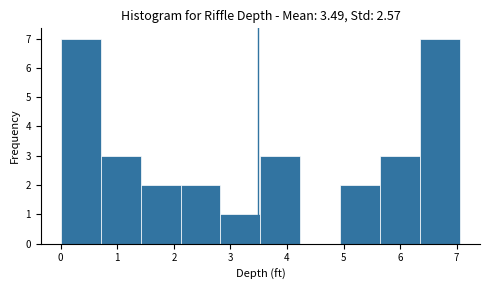

Reading left to right, transcribe this chart: for each bar, give the range it covers on the x-axis and its height. Neither the bar edges nor the heights are printed on the chart, so give them approximately, as read against the axes.

0.0 to 0.7: 7
0.7 to 1.4: 3
1.4 to 2.1: 2
2.1 to 2.8: 2
2.8 to 3.5: 1
3.5 to 4.2: 3
4.2 to 4.9: 0
4.9 to 5.6: 2
5.6 to 6.4: 3
6.4 to 7.1: 7